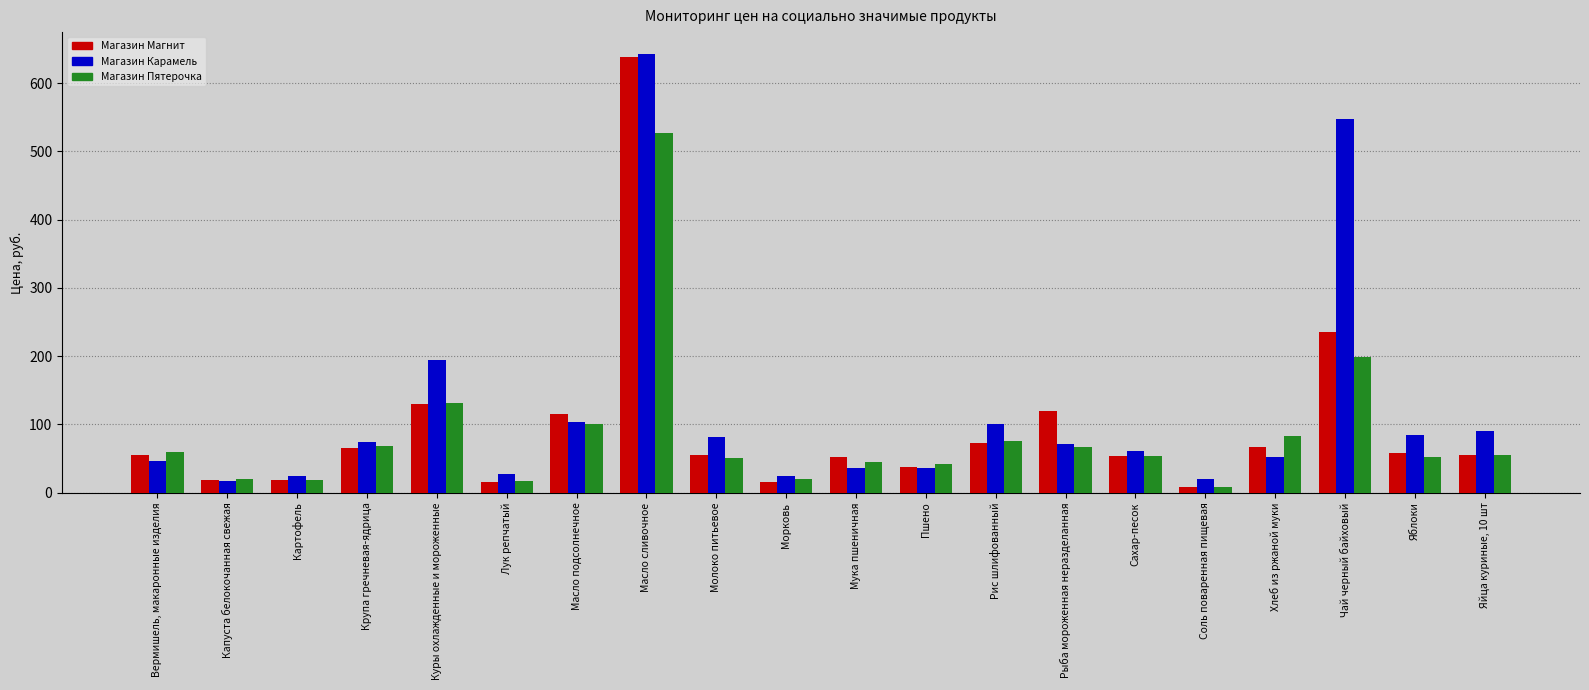

What is the difference between the maximum and minimum values in the Магазин Пятерочка series?

518.0